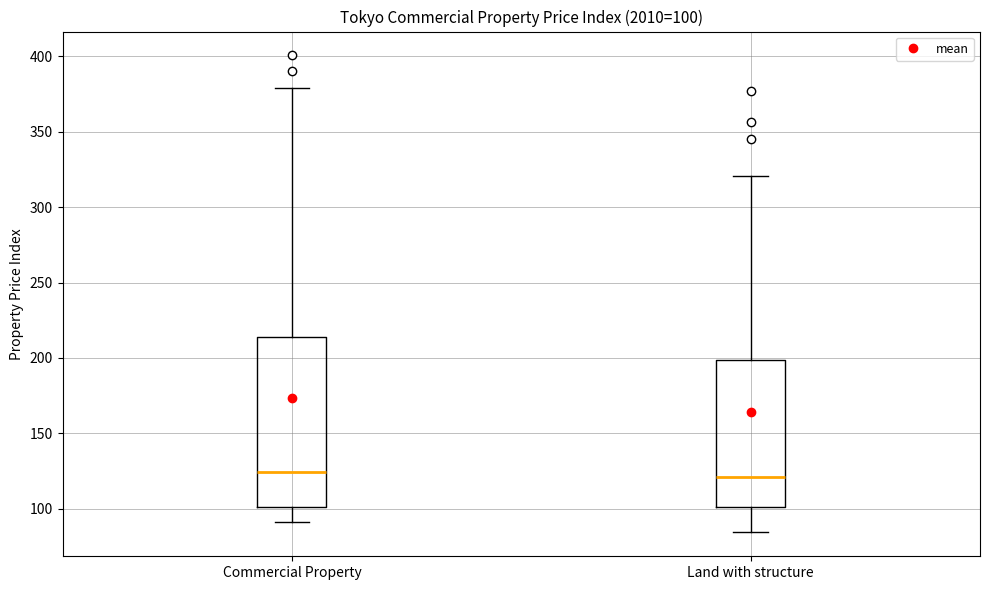

Comparing the boxes themselves (not the whiskers), which one is the tallest?

Commercial Property